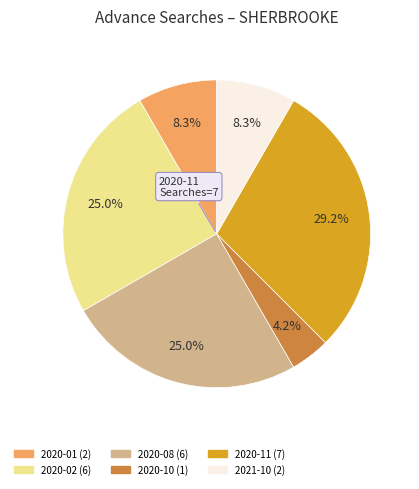

How many segments does this pie chart have?

6